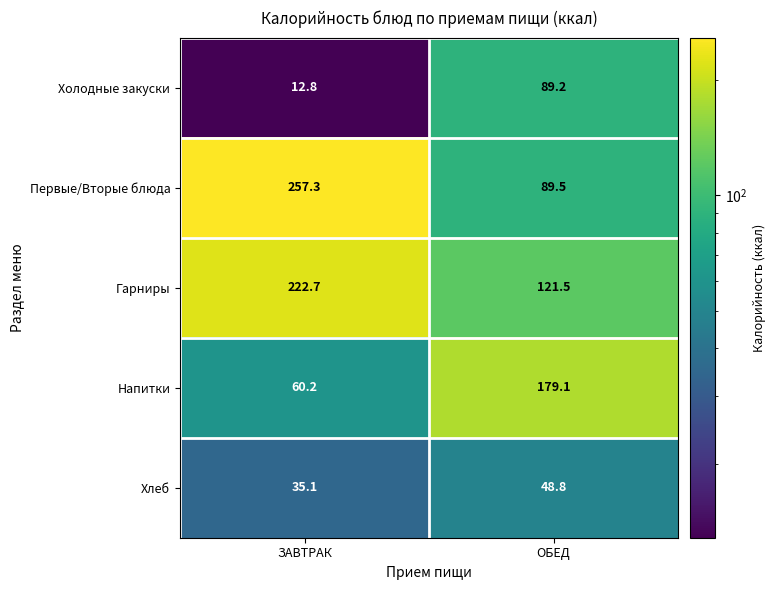

Rank the series at ЗАВТРАК from highest to lowest value.

Первые/Вторые блюда, Гарниры, Напитки, Хлеб, Холодные закуски